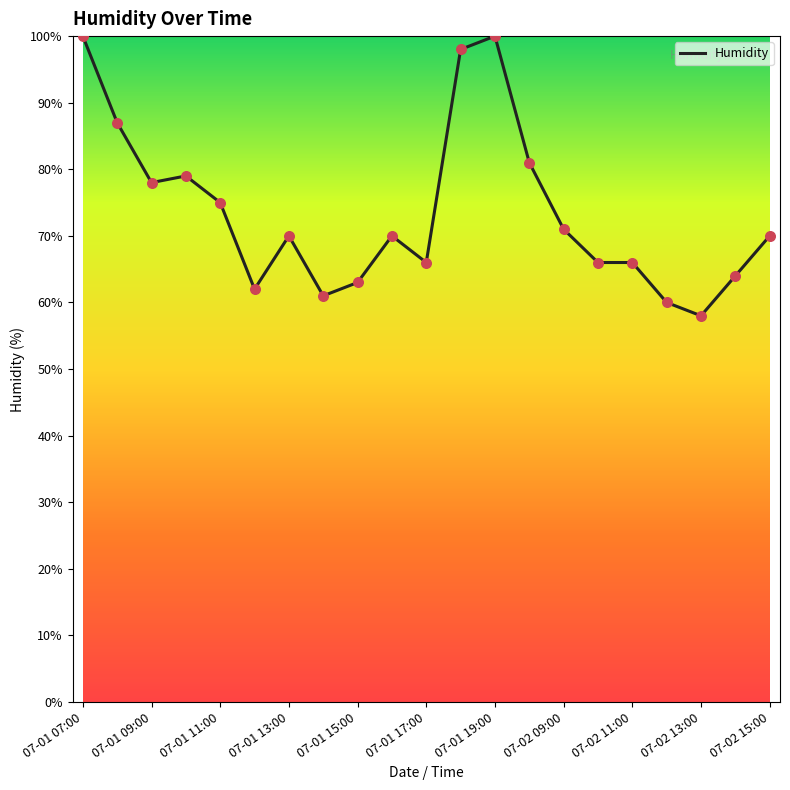

What is the smallest value displayed?

58